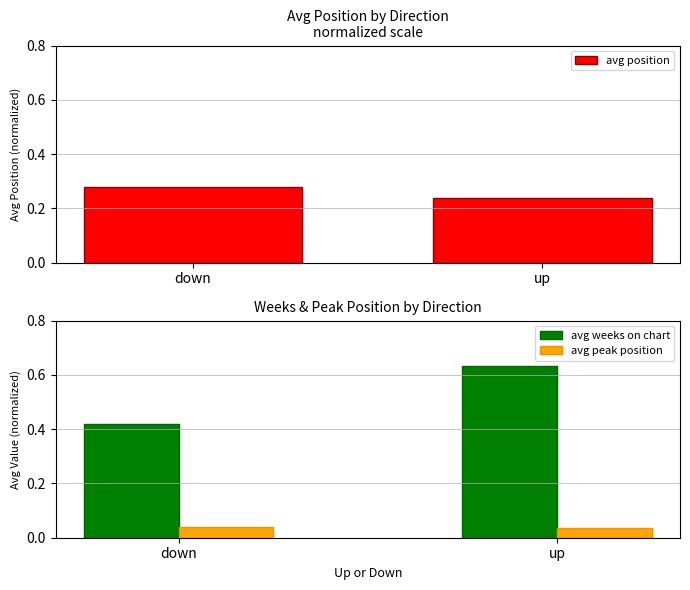

What is the highest value of the avg weeks on chart series?

0.6